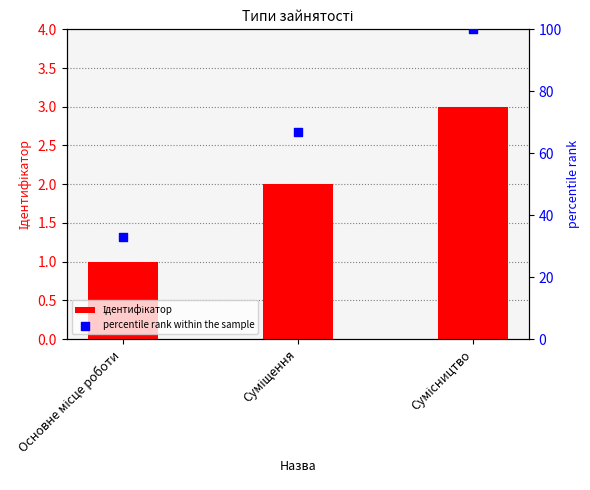

Is the value of Ідентифікатор at Основне місце роботи greater than the value of percentile rank within the sample at Сумісництво?

No